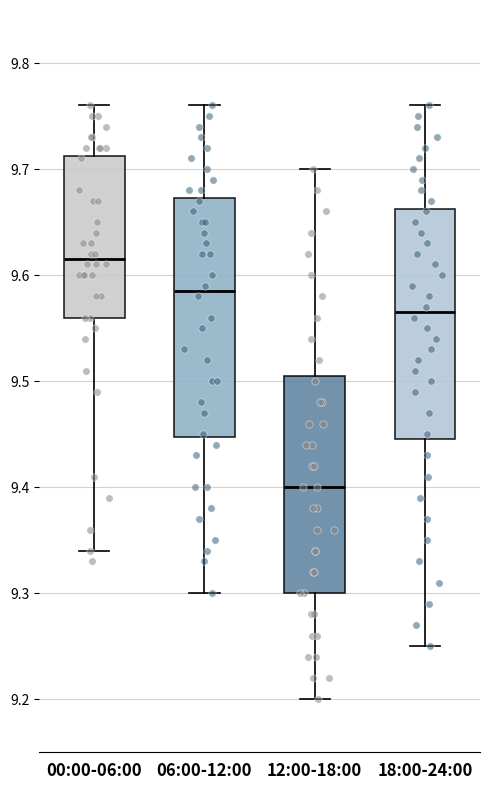

Which box has the highest median line?

00:00-06:00